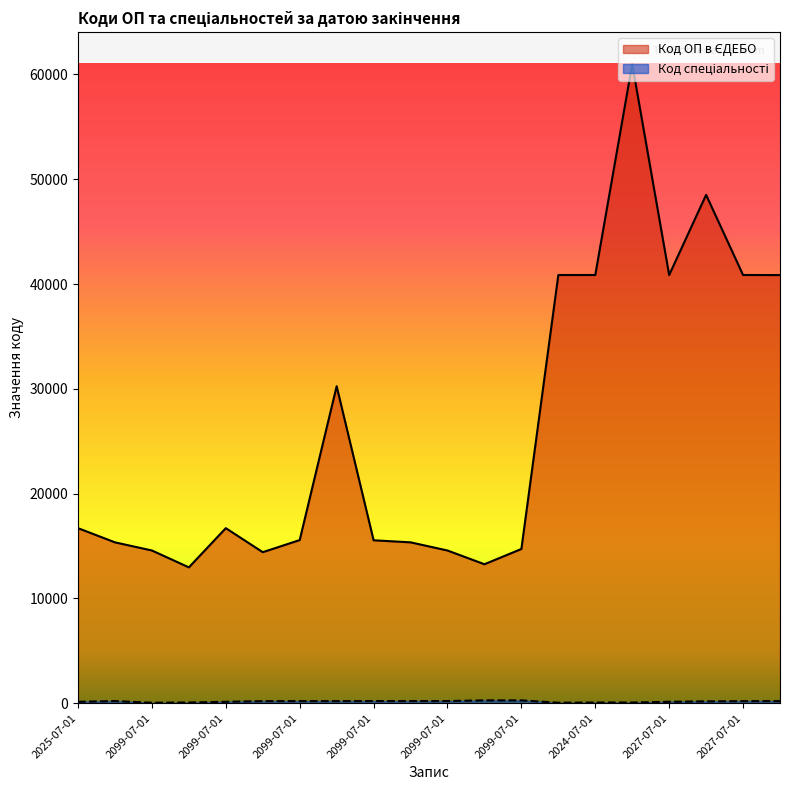

At which label does Код спеціальності reach its minimum?

2099-07-01